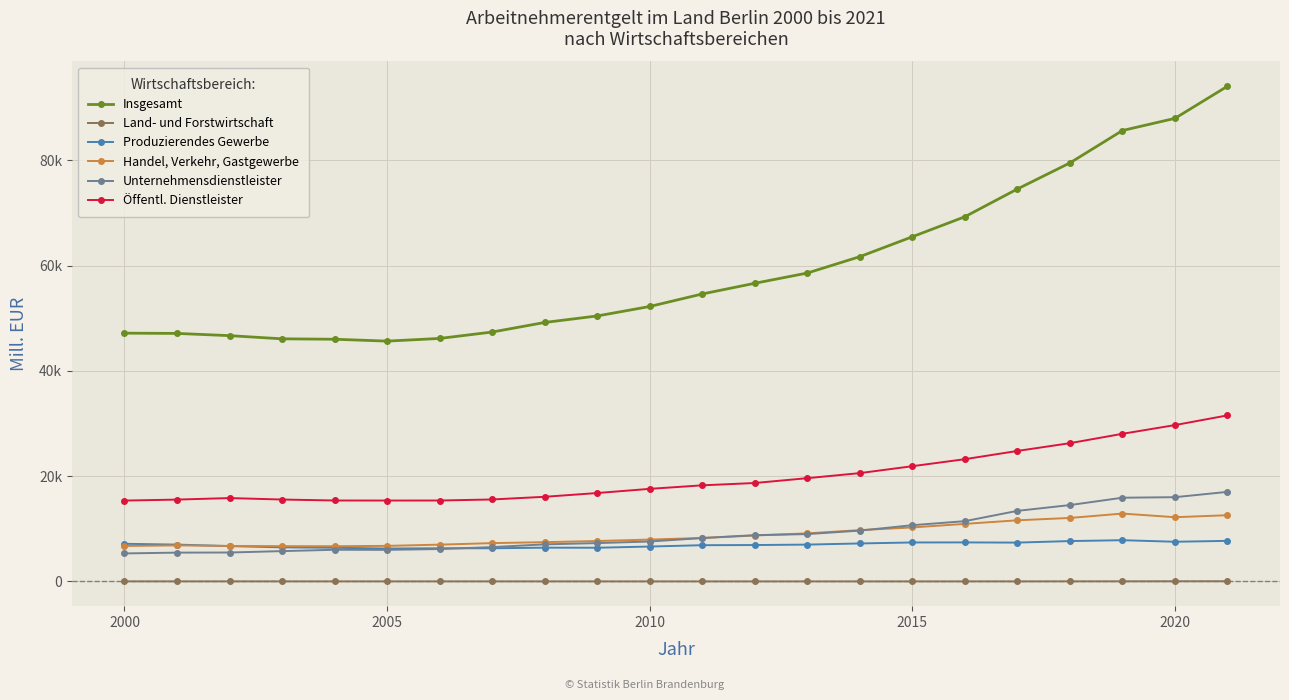

Rank the series by their maximum value, from lowest to highest.

Land- und Forstwirtschaft, Produzierendes Gewerbe, Handel, Verkehr, Gastgewerbe, Unternehmensdienstleister, Öffentl. Dienstleister, Insgesamt